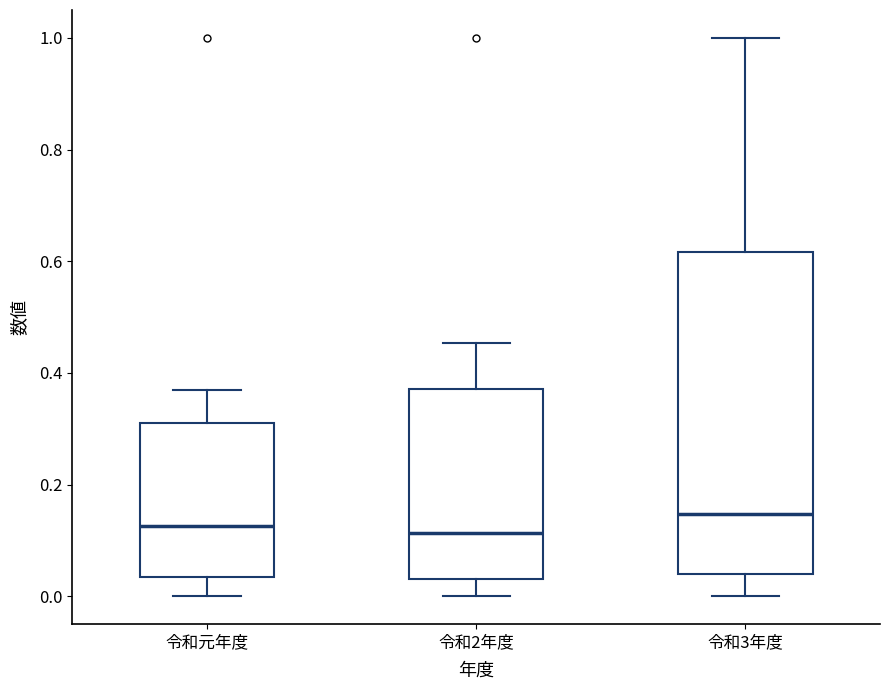

Reading left to right, transcribe this box plot: for each box, give where its median line is, the range the box spans, and where its two whiskers end, as read against the y-axis. The values are not printed on the chart, so give them approximately, as read against the axis.

令和元年度: median 0.12, box 0.04 to 0.30, whiskers 0.00 to 0.36
令和2年度: median 0.12, box 0.04 to 0.38, whiskers 0.00 to 0.46
令和3年度: median 0.14, box 0.04 to 0.62, whiskers 0.00 to 1.00